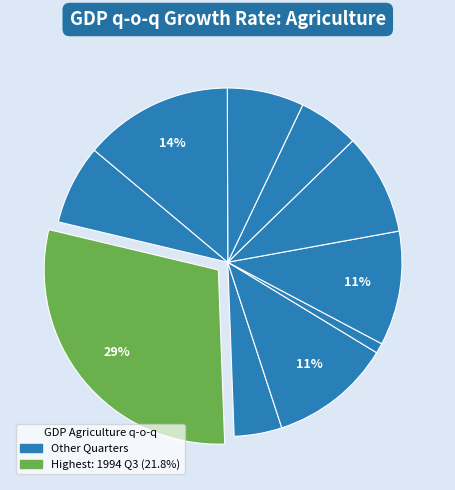

Which category has the smallest portion of the pie?

1995 Q2